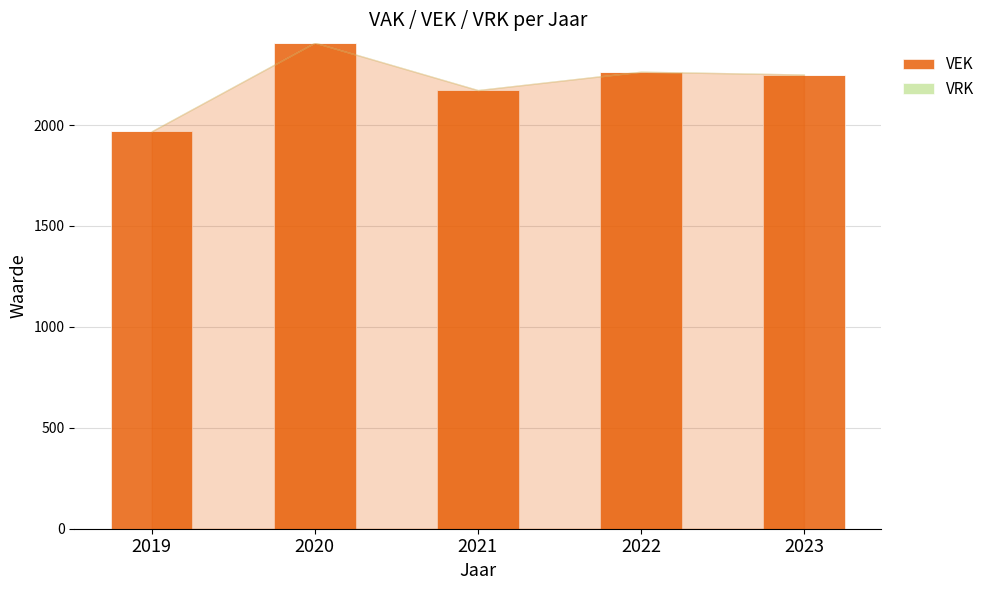

Which has a higher value, 2021 or 2020?

2020